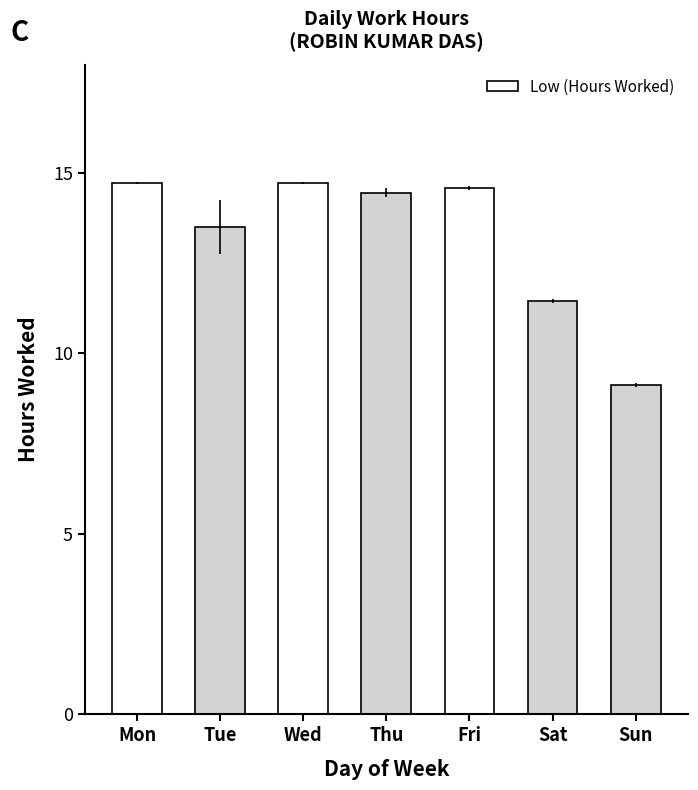

At which label is the value closest to 11?

Sat